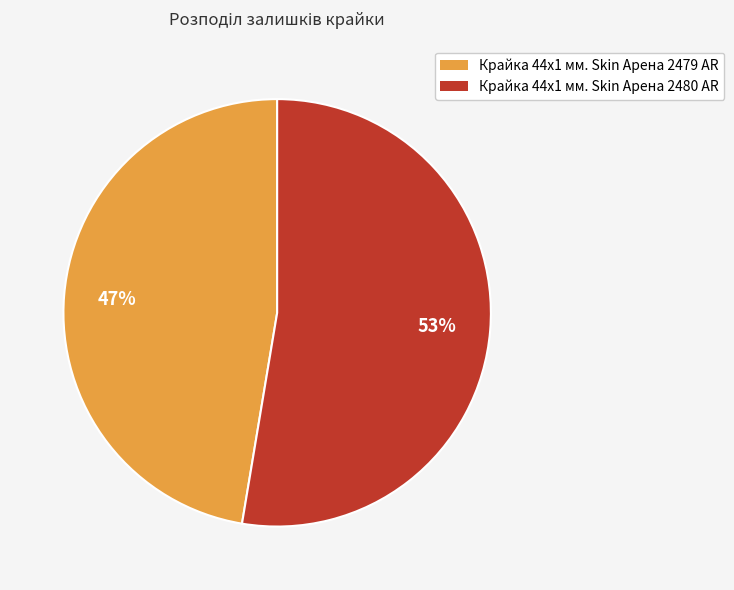

Which category accounts for the majority?

Крайка 44x1 мм. Skin Арена 2480 AR